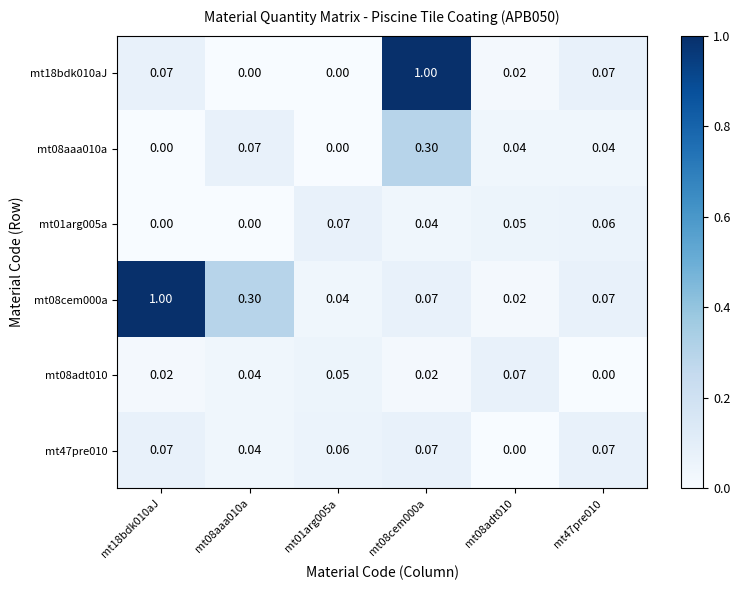

Is the value of mt01arg005a at mt08adt010 greater than the value of mt08aaa010a at mt08adt010?

Yes